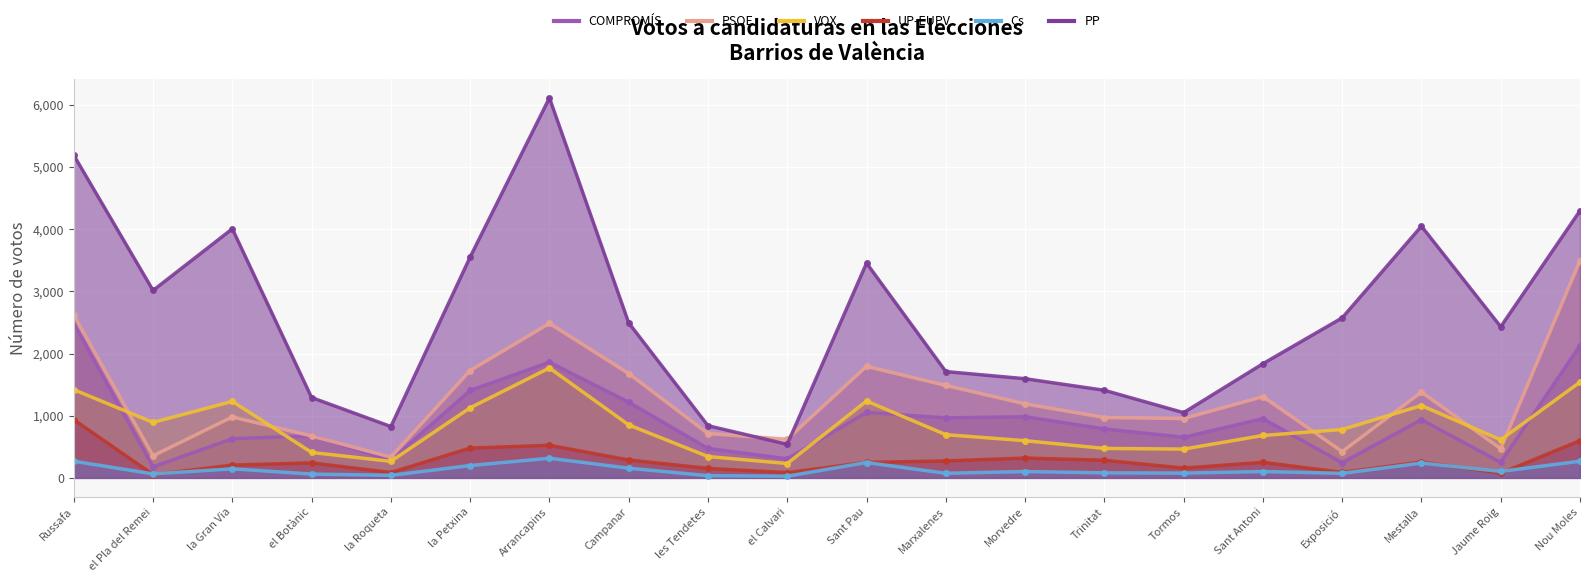

True or false: PSOE has a value of 669 at Exposició.

False